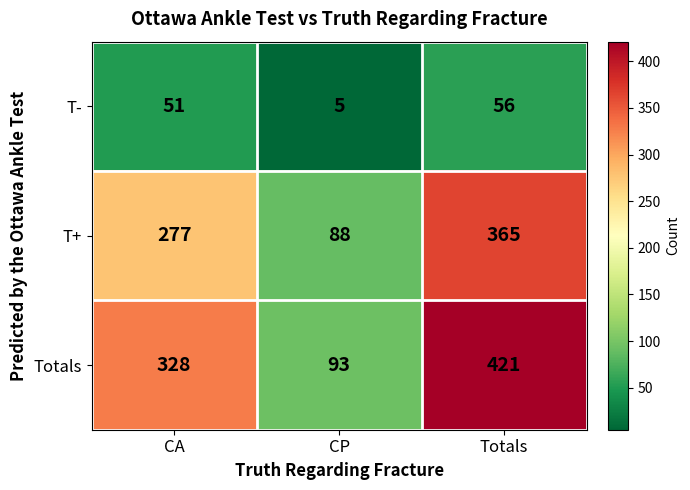

How many series are shown in this chart?

3